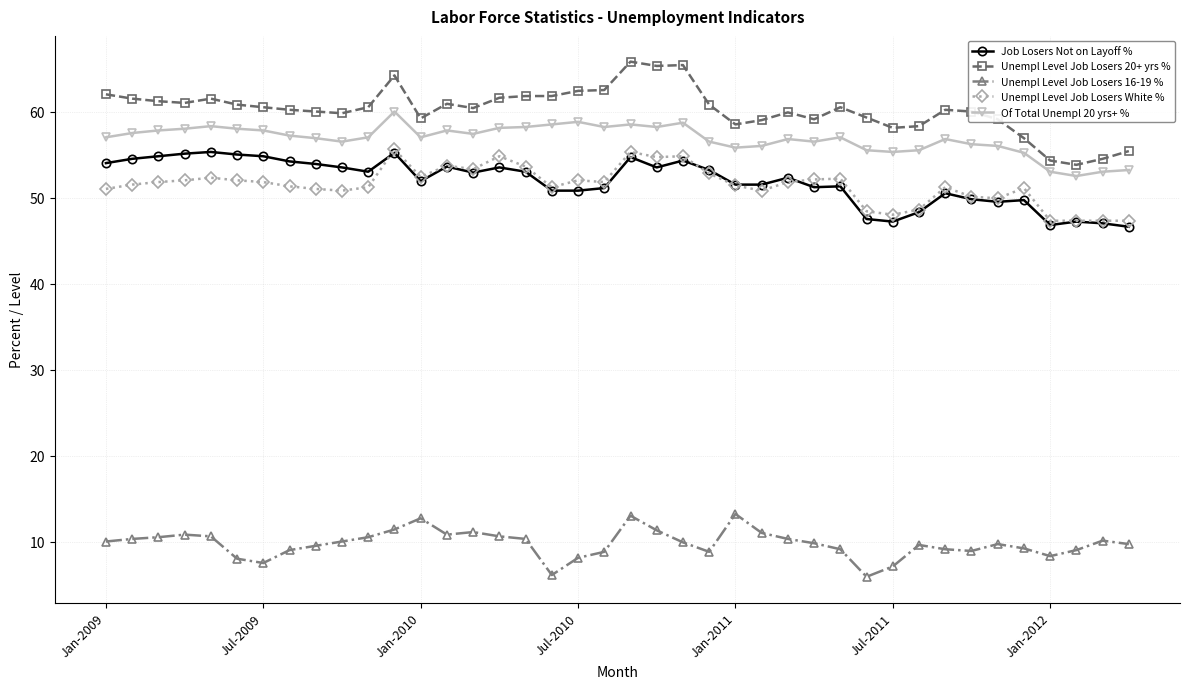

How many distinct data groups are displayed?

5